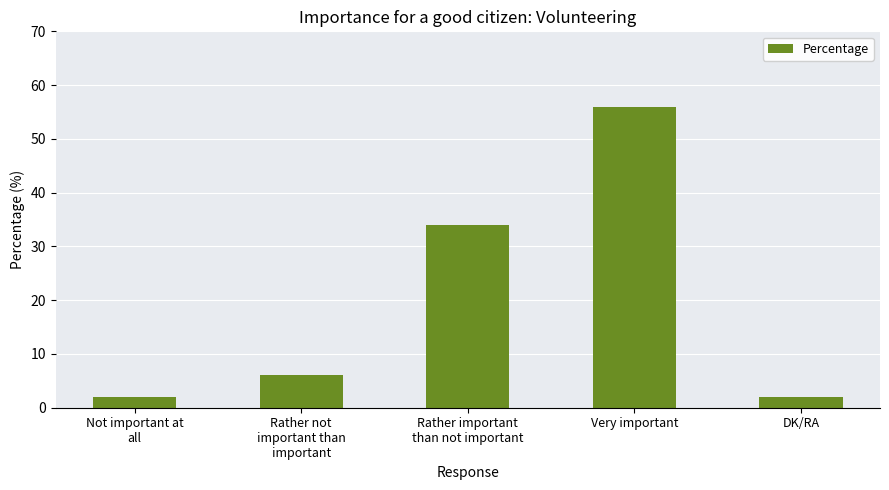

The value at DK/RA is 2. True or false?

True